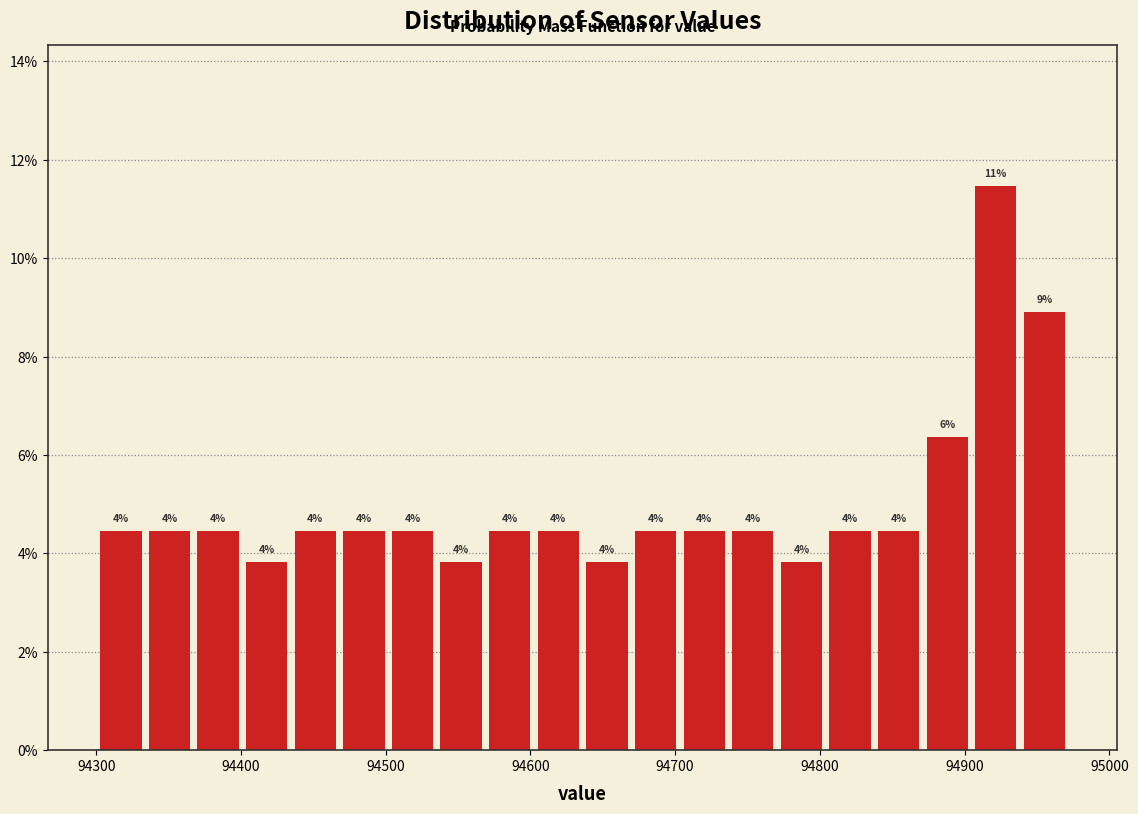

Read against the x-axis, roughly where is the centre of the tallest bar?

94920